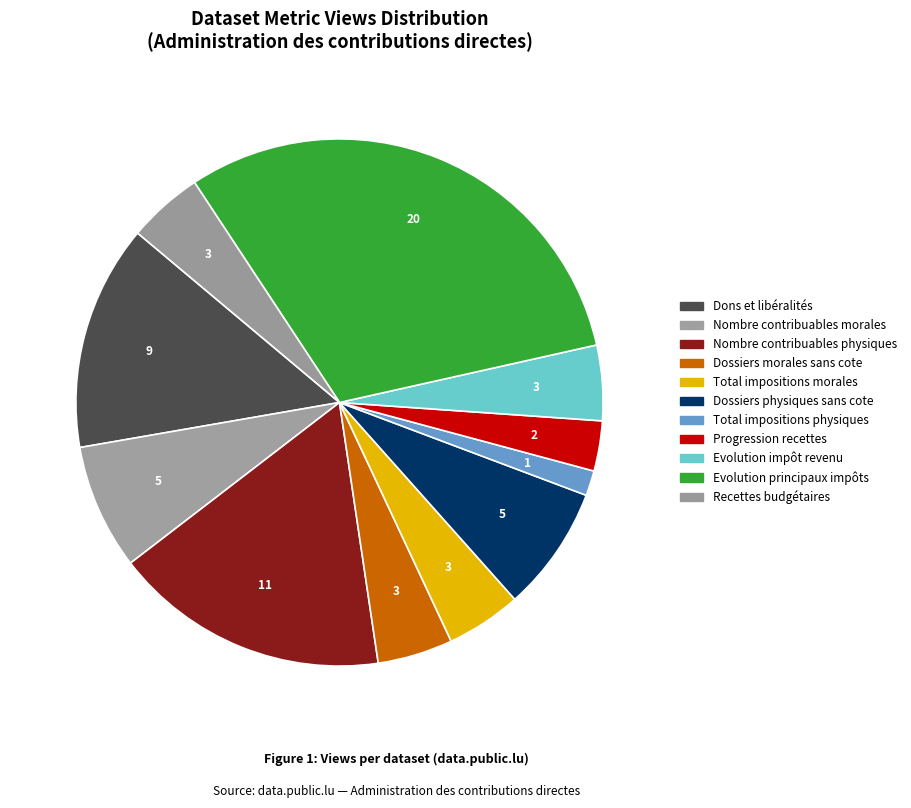

How many segments does this pie chart have?

11